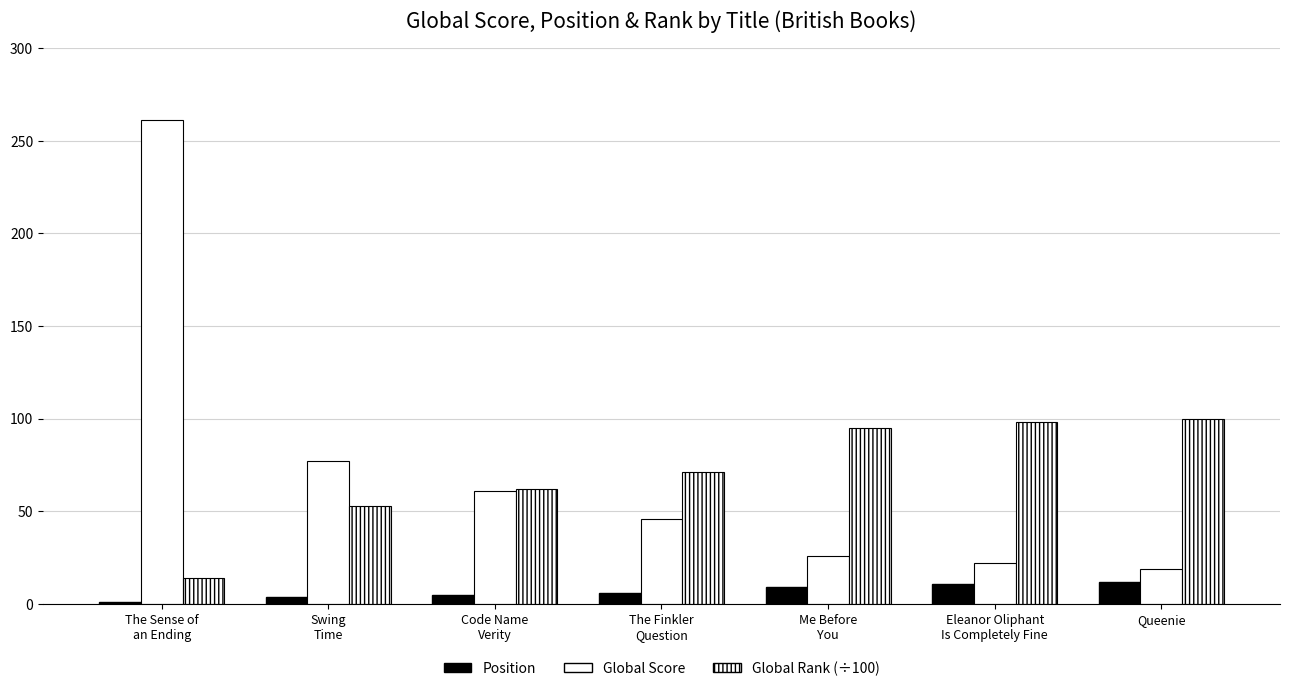

Which series has the largest total across all categories?

Global Score